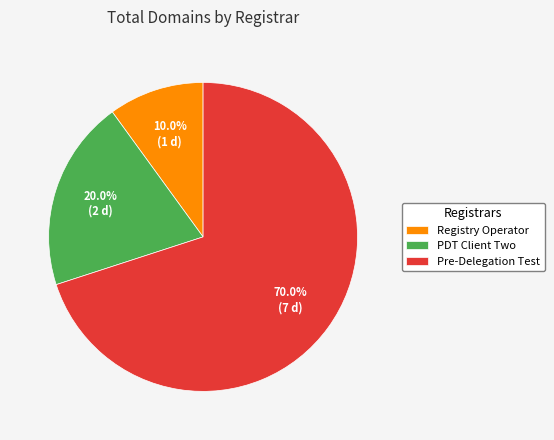

Is the sum of Registry Operator and PDT Client Two greater than half?

No